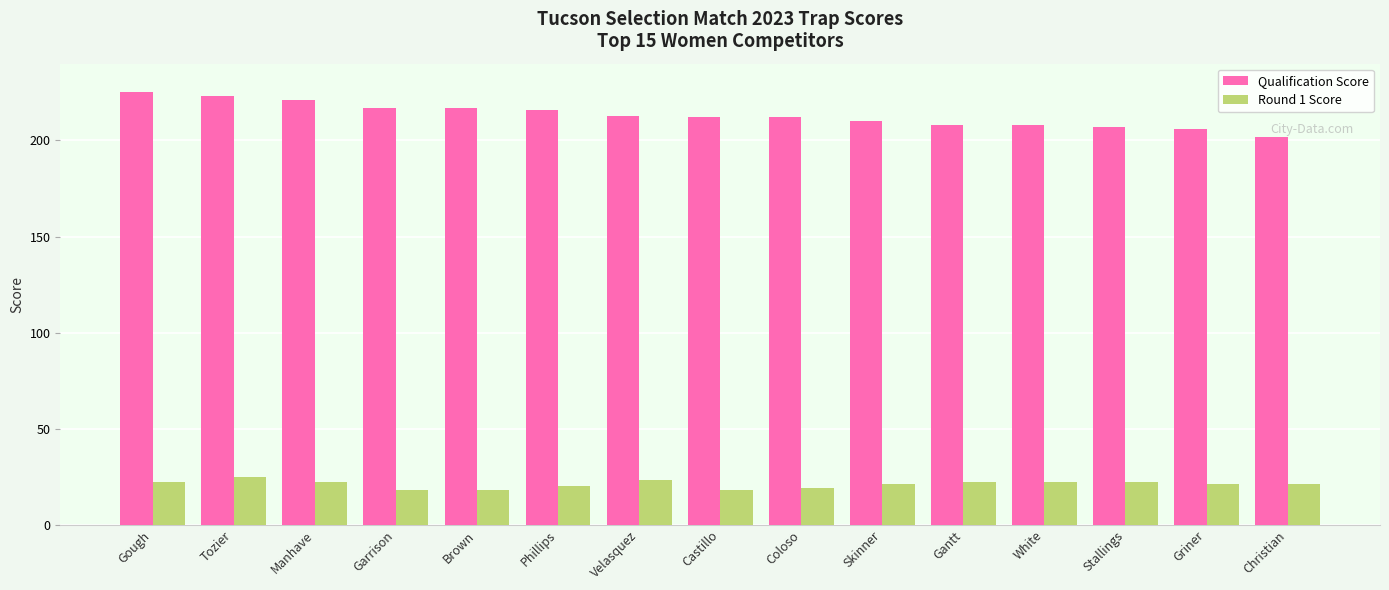

How many groups of bars are there?

15